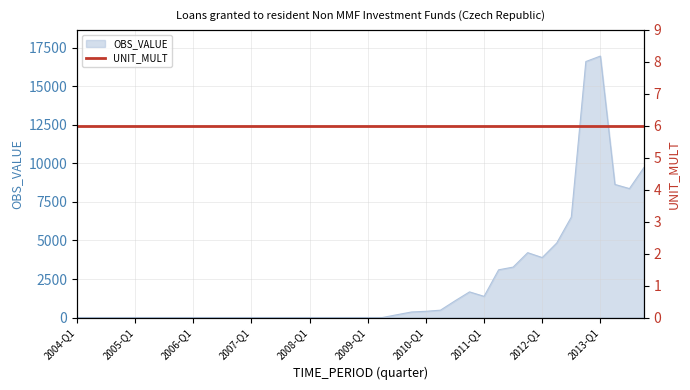

How many lines are shown in the chart?

1